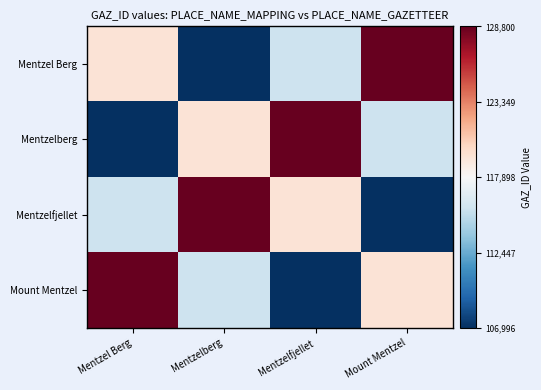

What is the difference between the highest and lowest values at Mount Mentzel?

21804